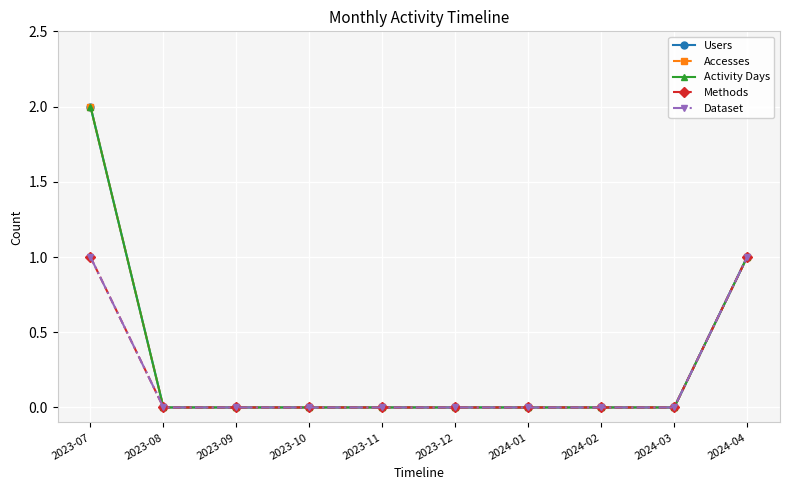

Count the Methods values in the range 0 to 1.

10